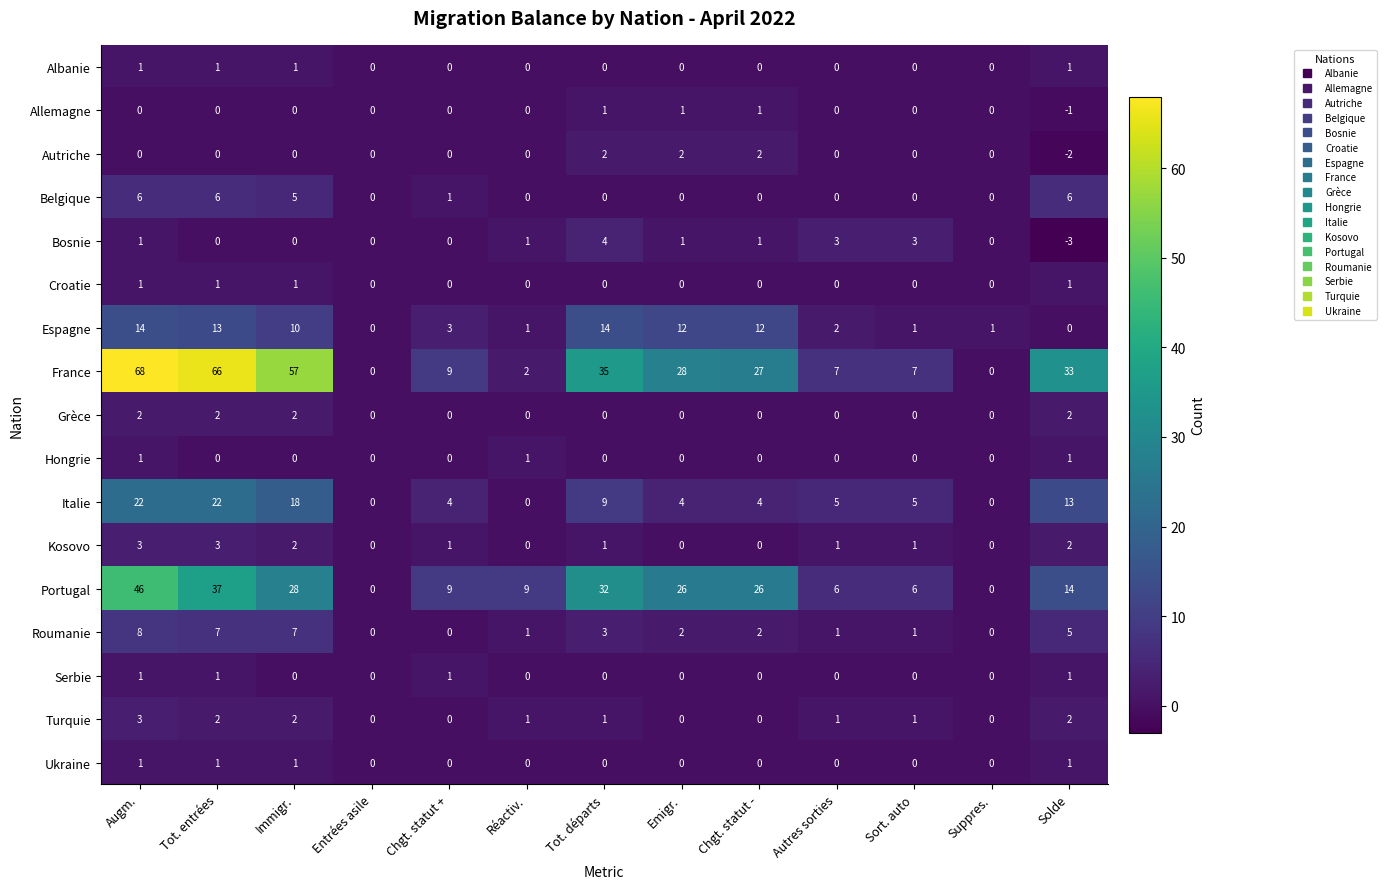

At which category is the sum across all series the highest?

Augm.